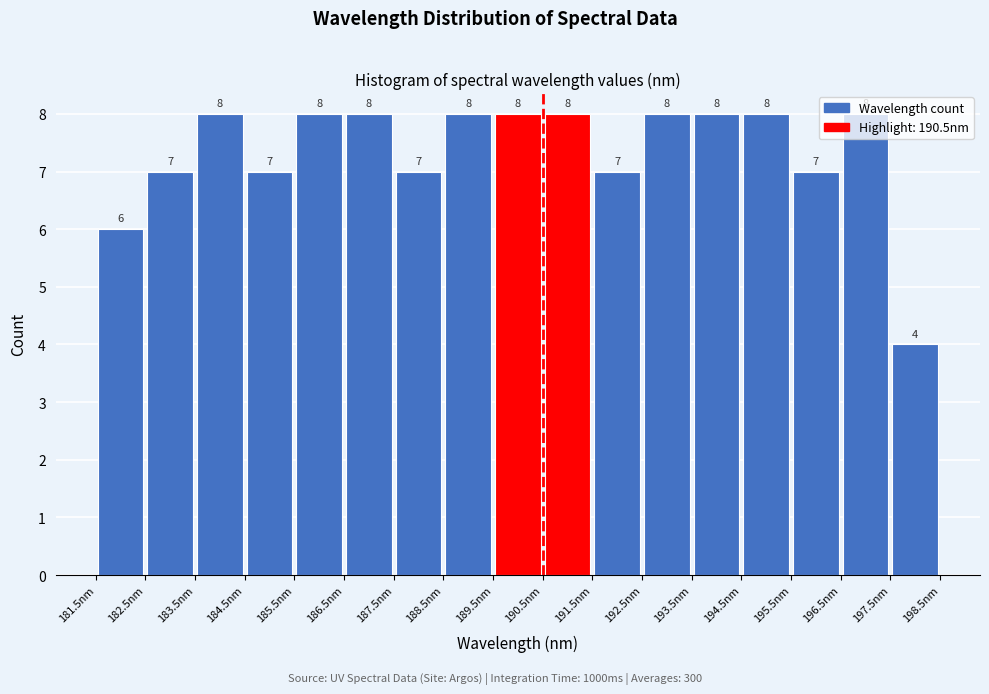

How tall is the bar that spans 186.5 to 187.5 on the x-axis?

8